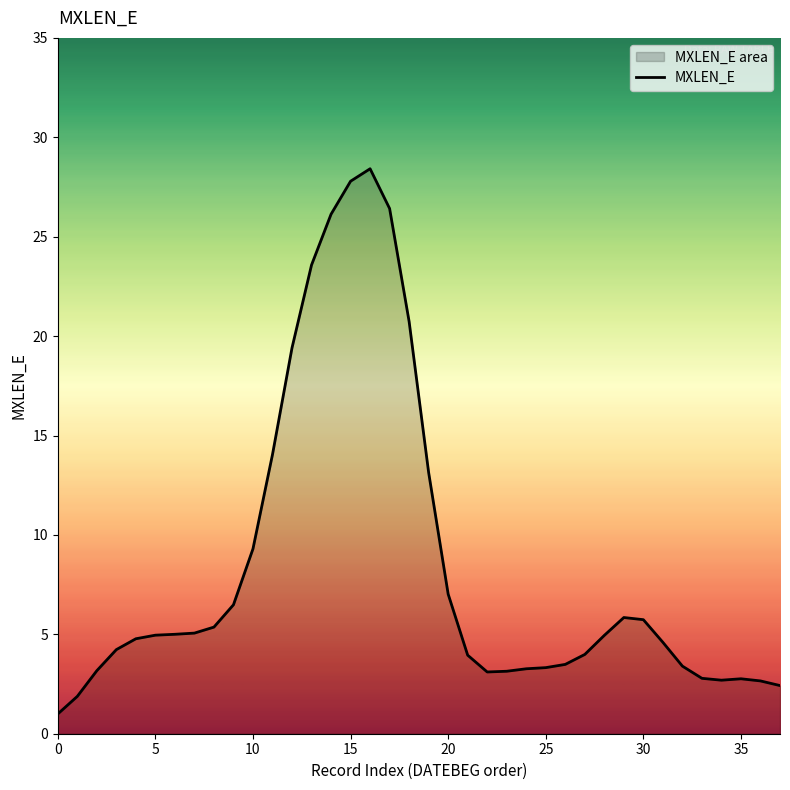

Count the number of values greater than 4.

22